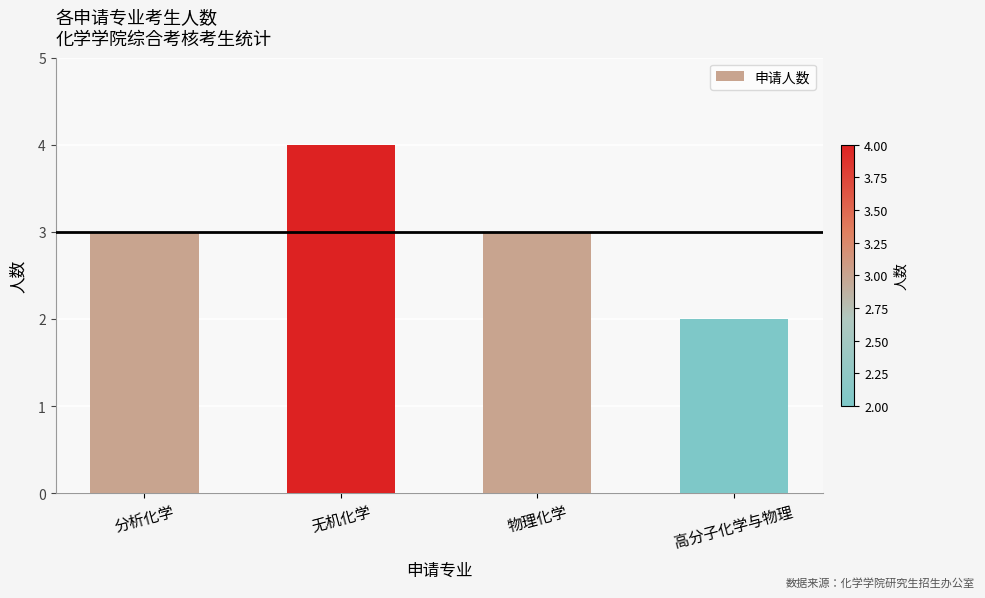

Which has a higher value, 高分子化学与物理 or 分析化学?

分析化学